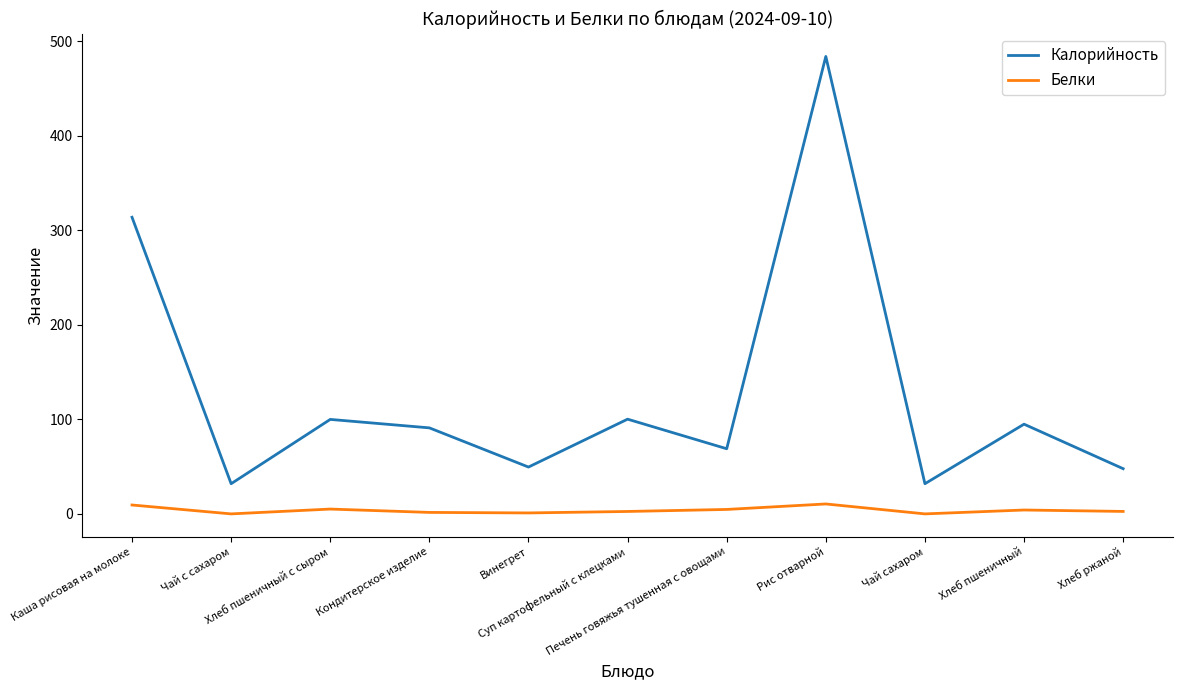

True or false: Белки and Калорийность cross at least once.

False